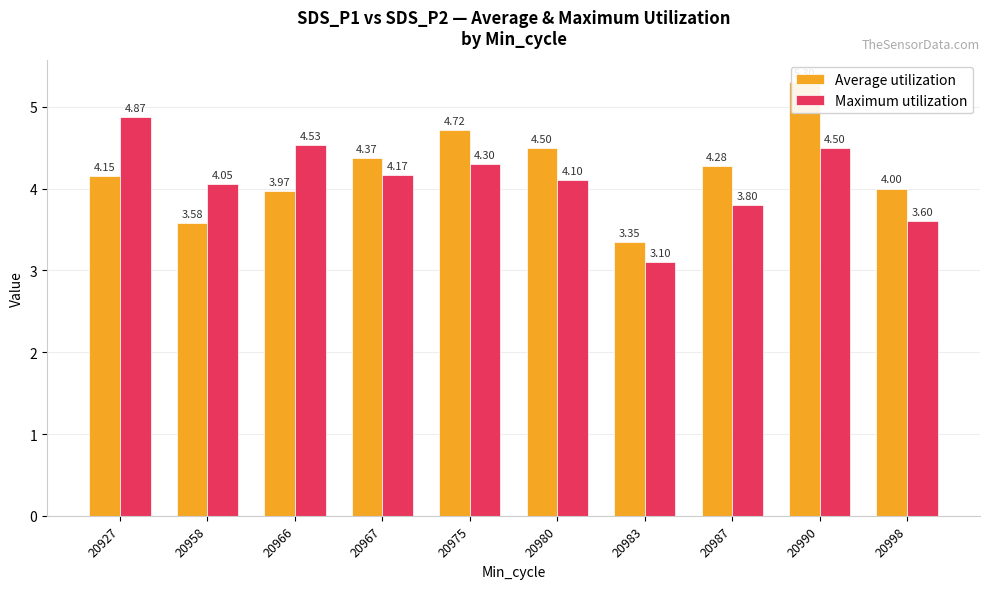

How many data points does each series have?

10